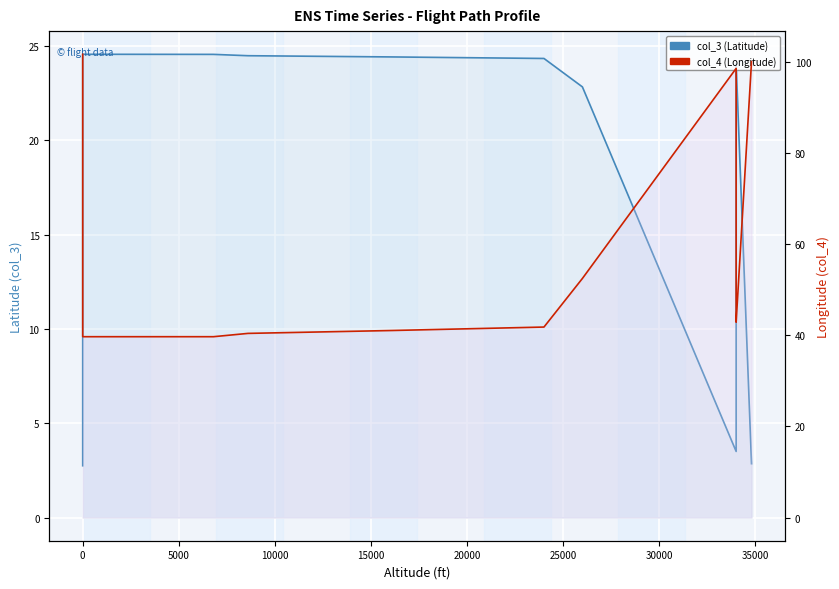

At how many categories does at least one series exceed 18?

40